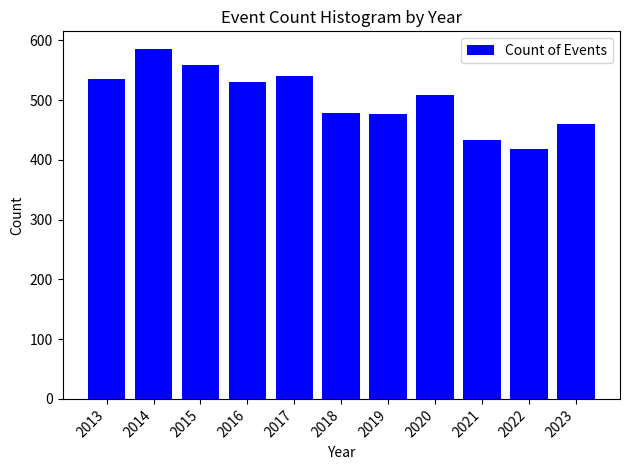

What is the sum of the values at 2013 and 2022?

954